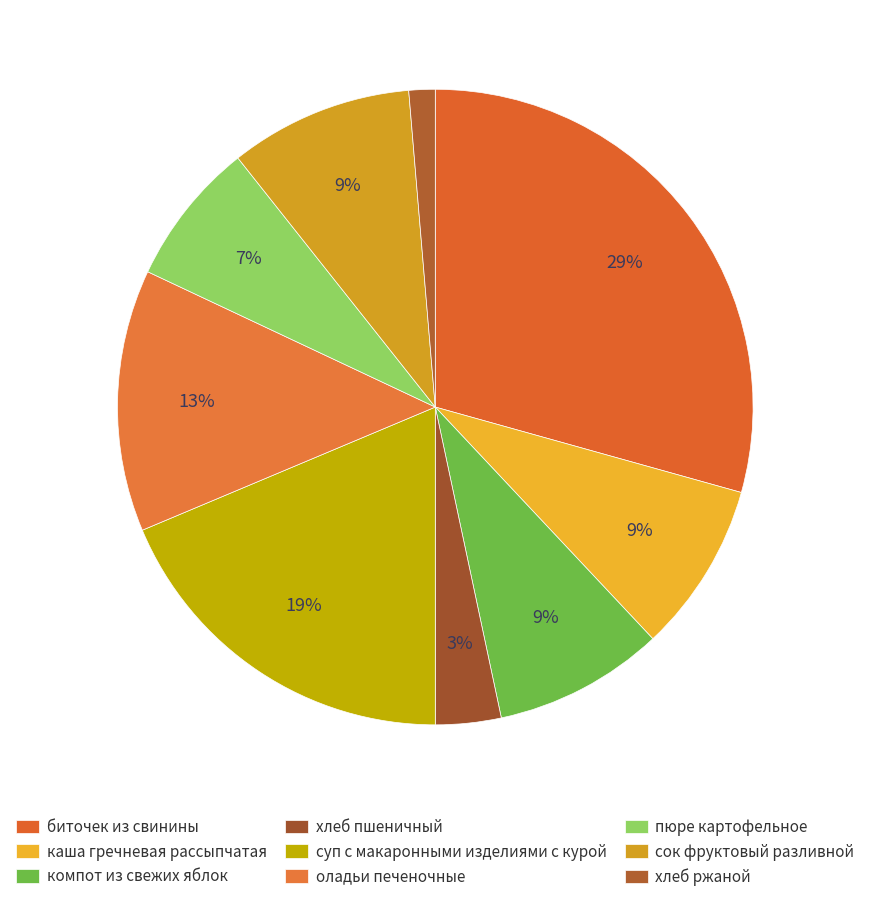

To the nearest percent, what is the combined percentage of сок фруктовый разливной and каша гречневая рассыпчатая?

18%